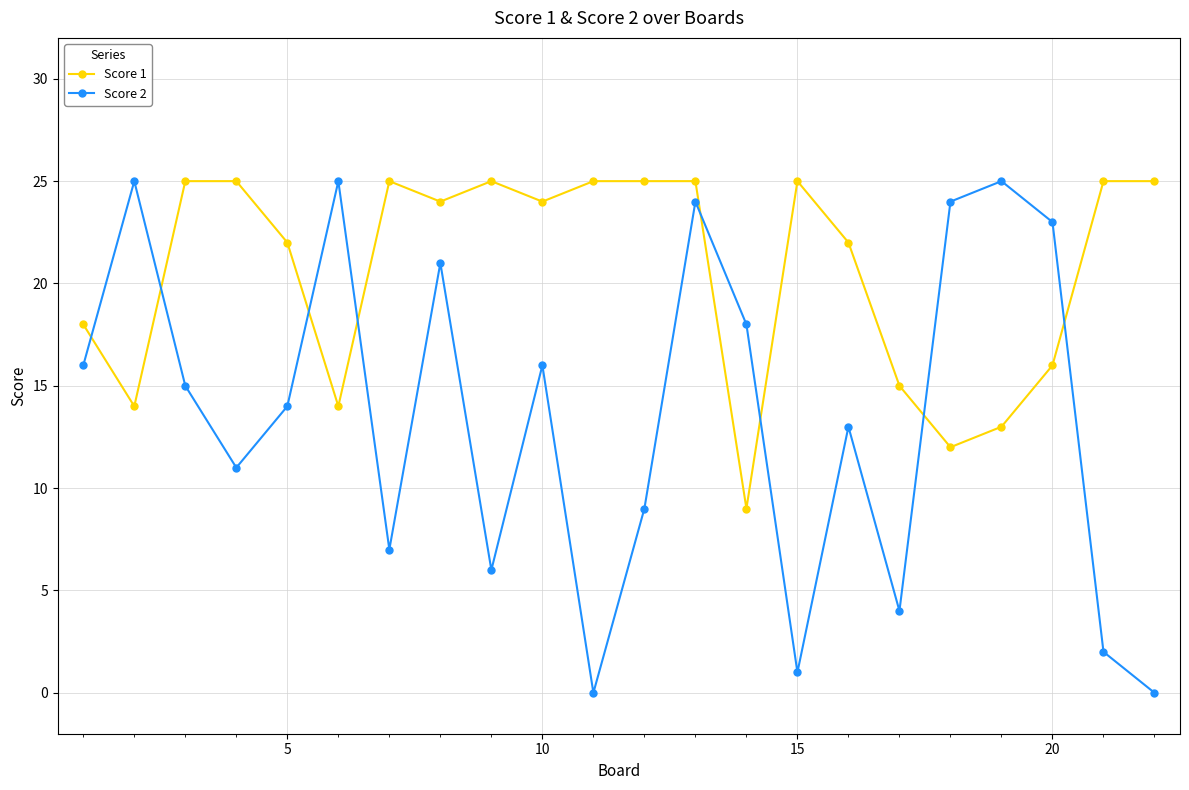

List the series in order of their overall mean, lowest first.

Score 2, Score 1